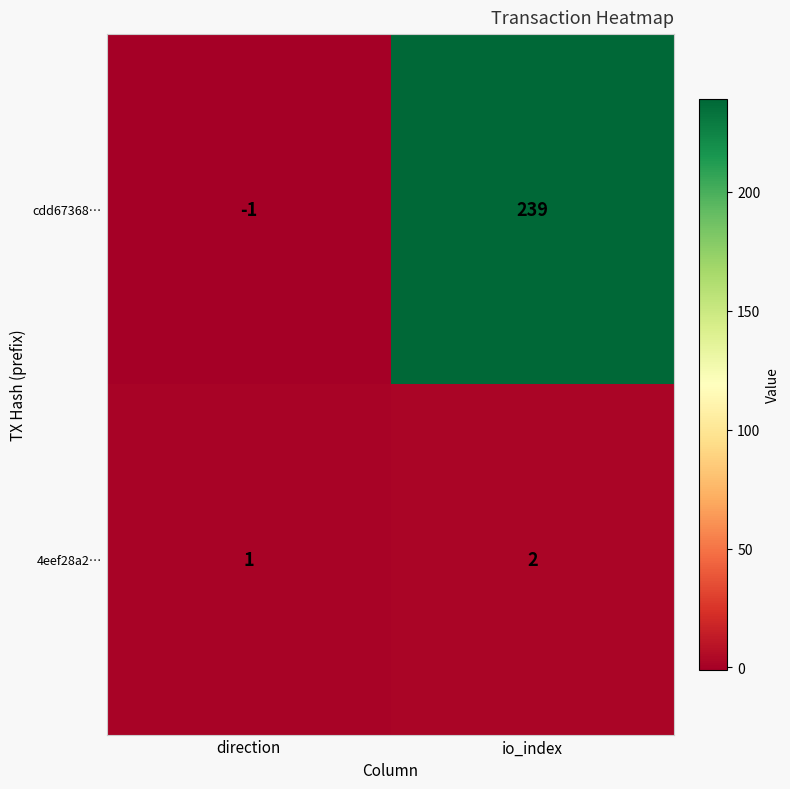

Reading right to left, transcribe all the data shown in this chart.

cdd67368…: 239	-1
4eef28a2…: 2	1